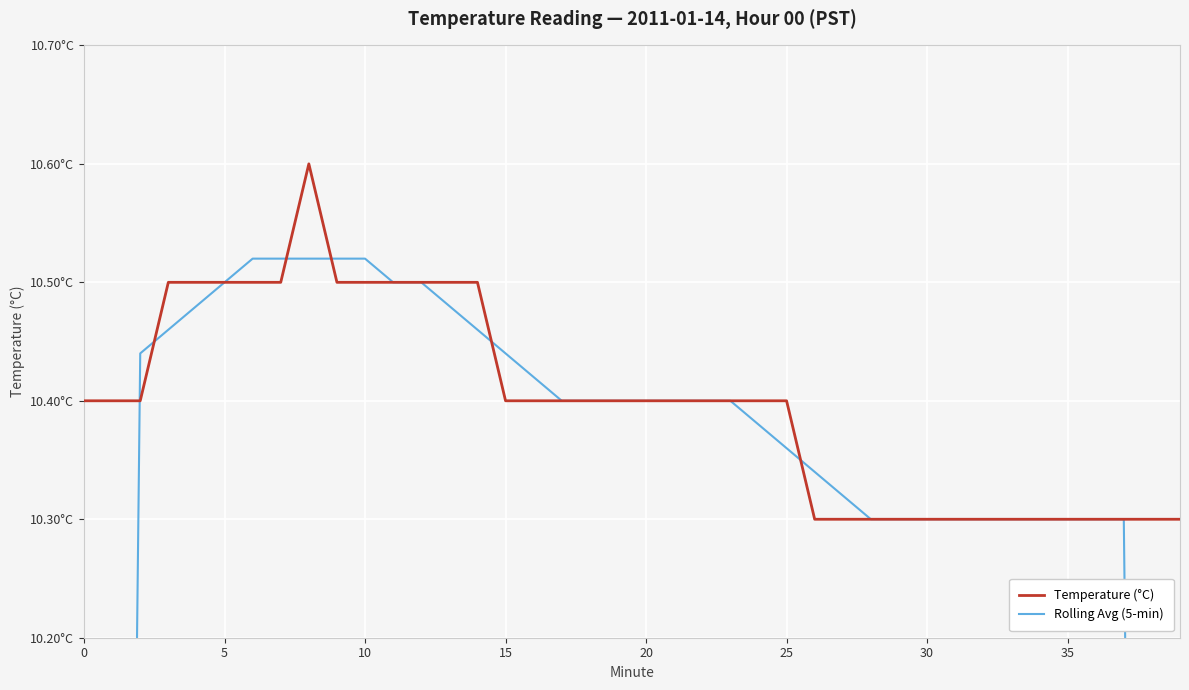

How many lines are shown in the chart?

2